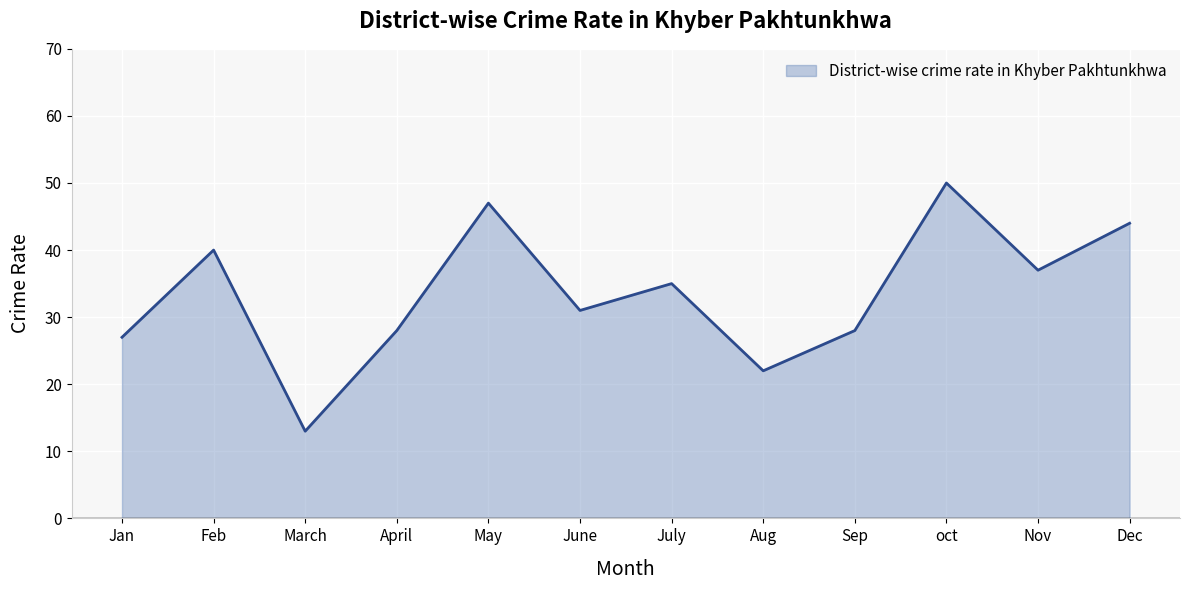

True or false: the data shows 28 at Sep.

True